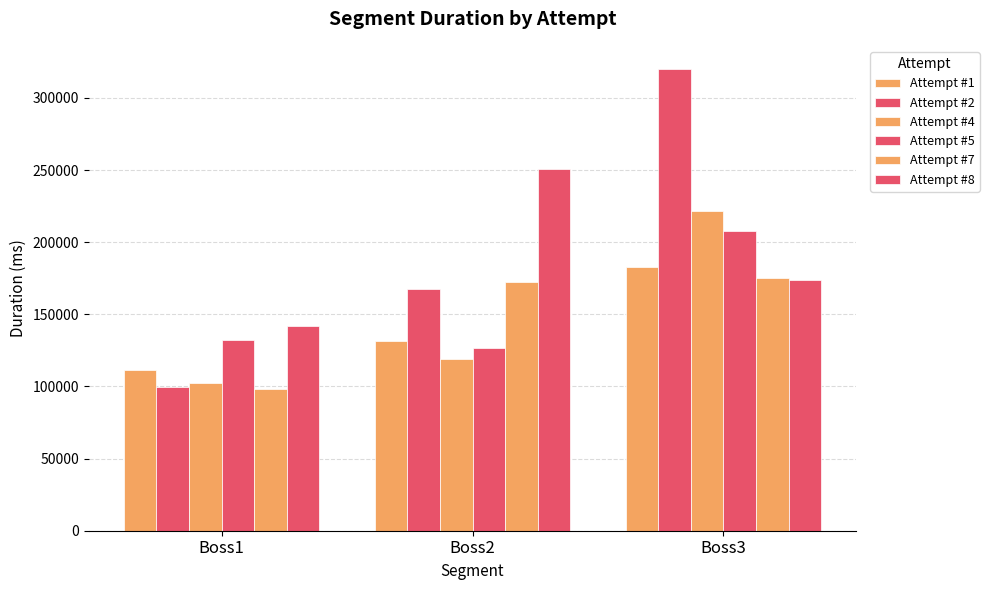

Are the bars grouped side by side (vs. stacked)?

Yes